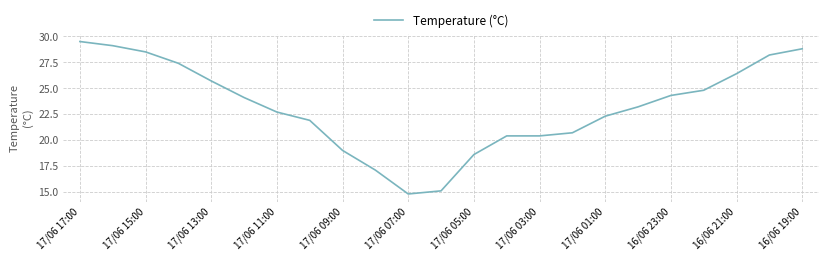

What is the smallest value displayed?

14.8